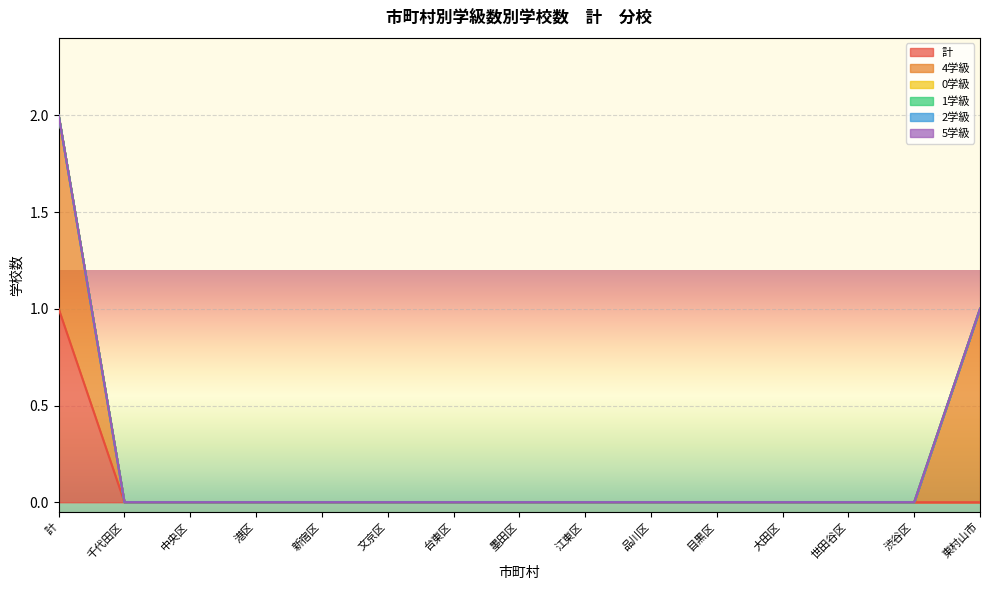

What are all the series names shown in the legend?

計, 4学級, 0学級, 1学級, 2学級, 5学級